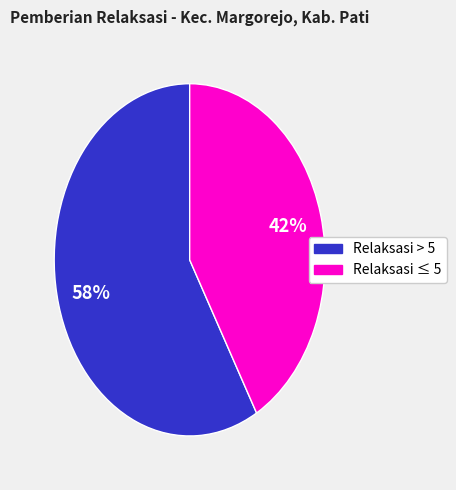

To the nearest percent, what is the difference between the largest and smallest slice percentages?

16%